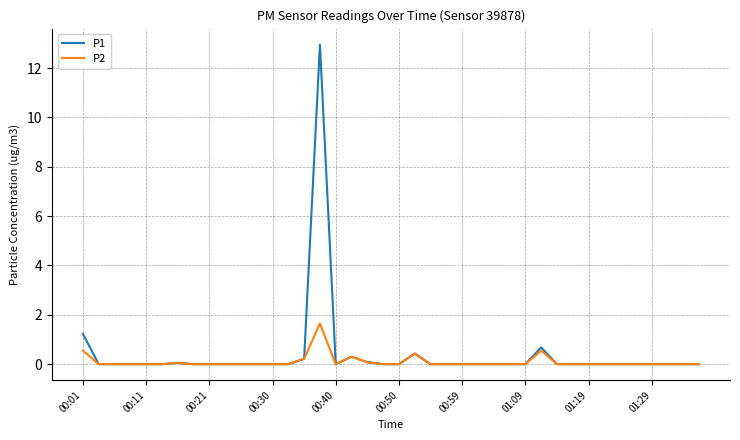

Which series has the widest spread of values?

P1